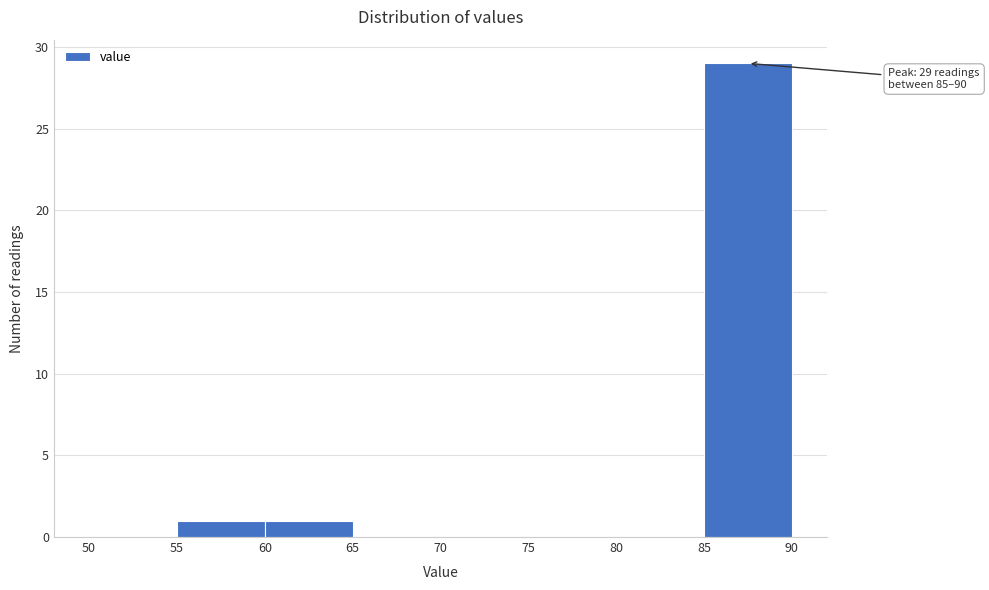

Which range on the x-axis has the tallest bar?

85 to 90